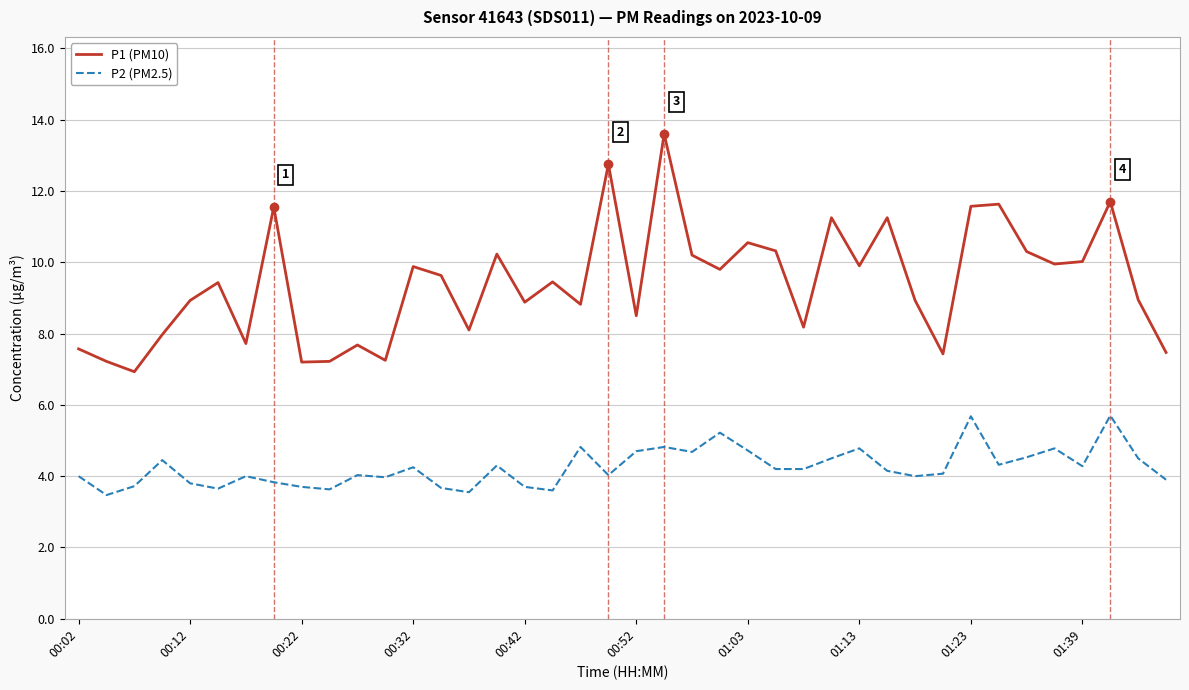

True or false: P1 (PM10) and P2 (PM2.5) intersect in this chart.

False